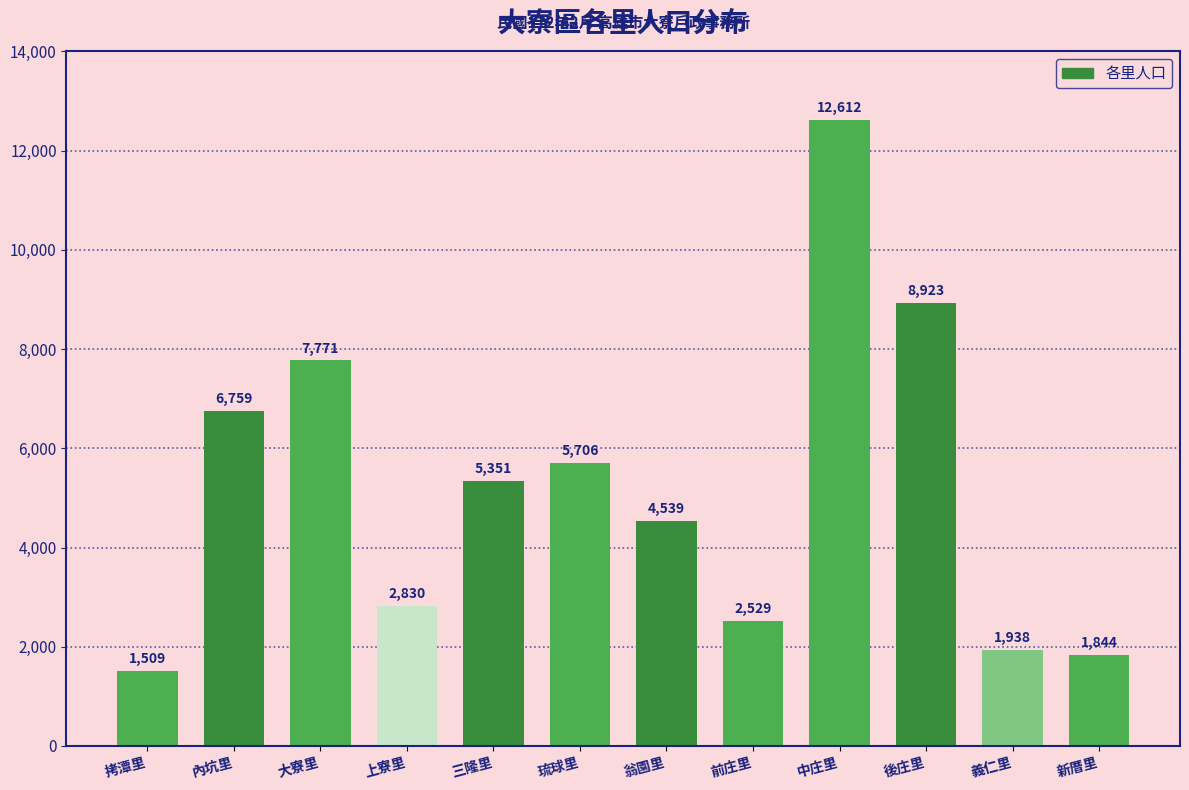

Reading left to right, extract all data points from this chart.

1509	6759	7771	2830	5351	5706	4539	2529	12612	8923	1938	1844